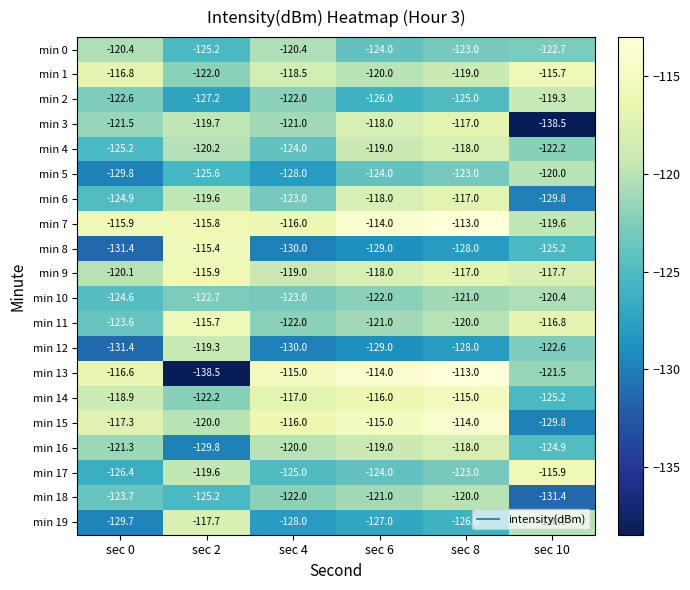

True or false: min 12 has a value of -129.0 at sec 6.

True